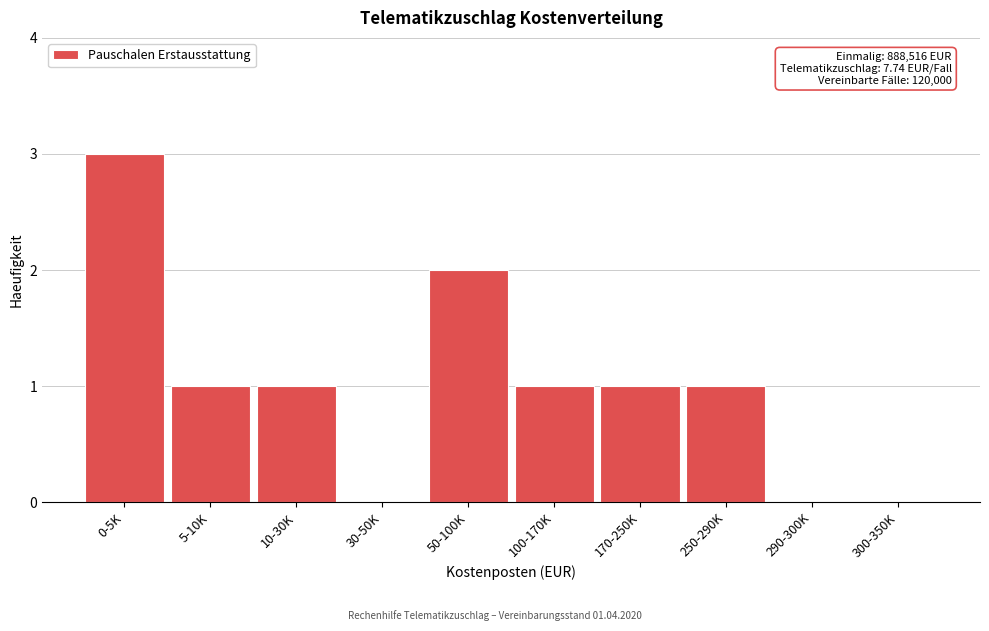

Reading left to right, what are all the values shown in this chart?

0-5K=3	5-10K=1	10-30K=1	30-50K=0	50-100K=2	100-170K=1	170-250K=1	250-290K=1	290-300K=0	300-350K=0